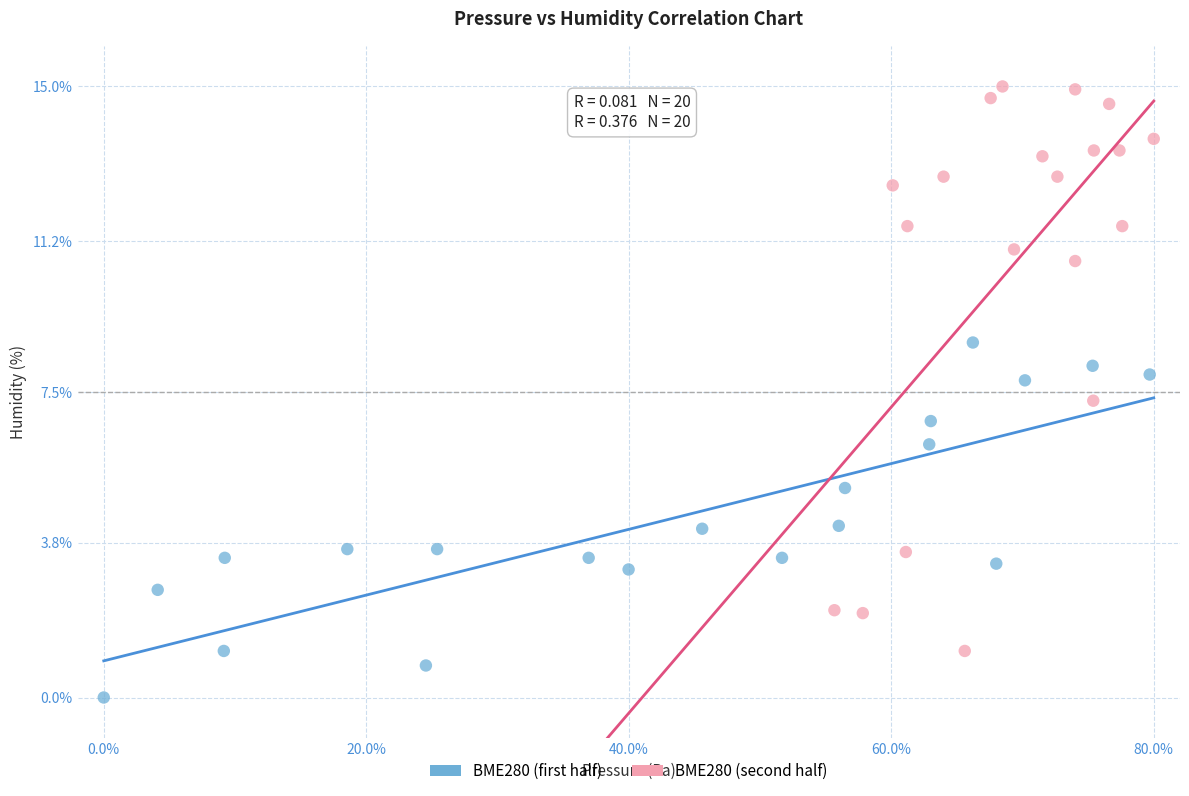

Which series has the largest Y range (max minus min)?

BME280 (second half)